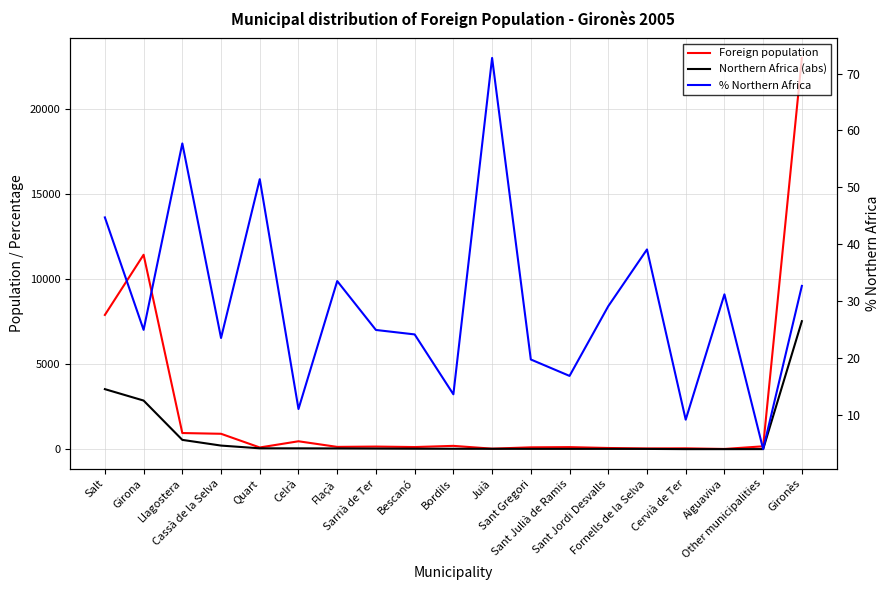

Which series has the largest total across all categories?

Foreign population